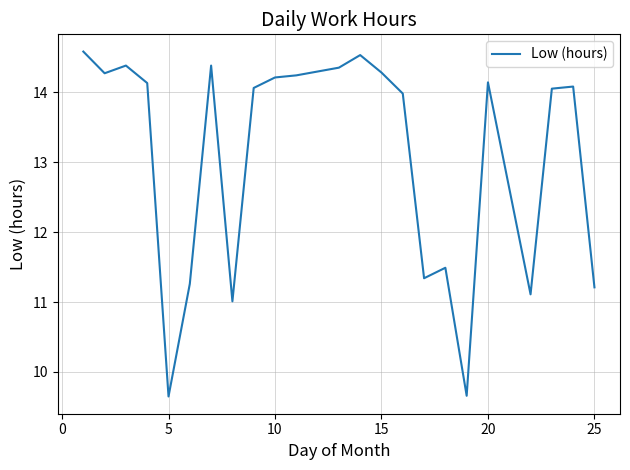

What is the greatest value displayed?

14.6